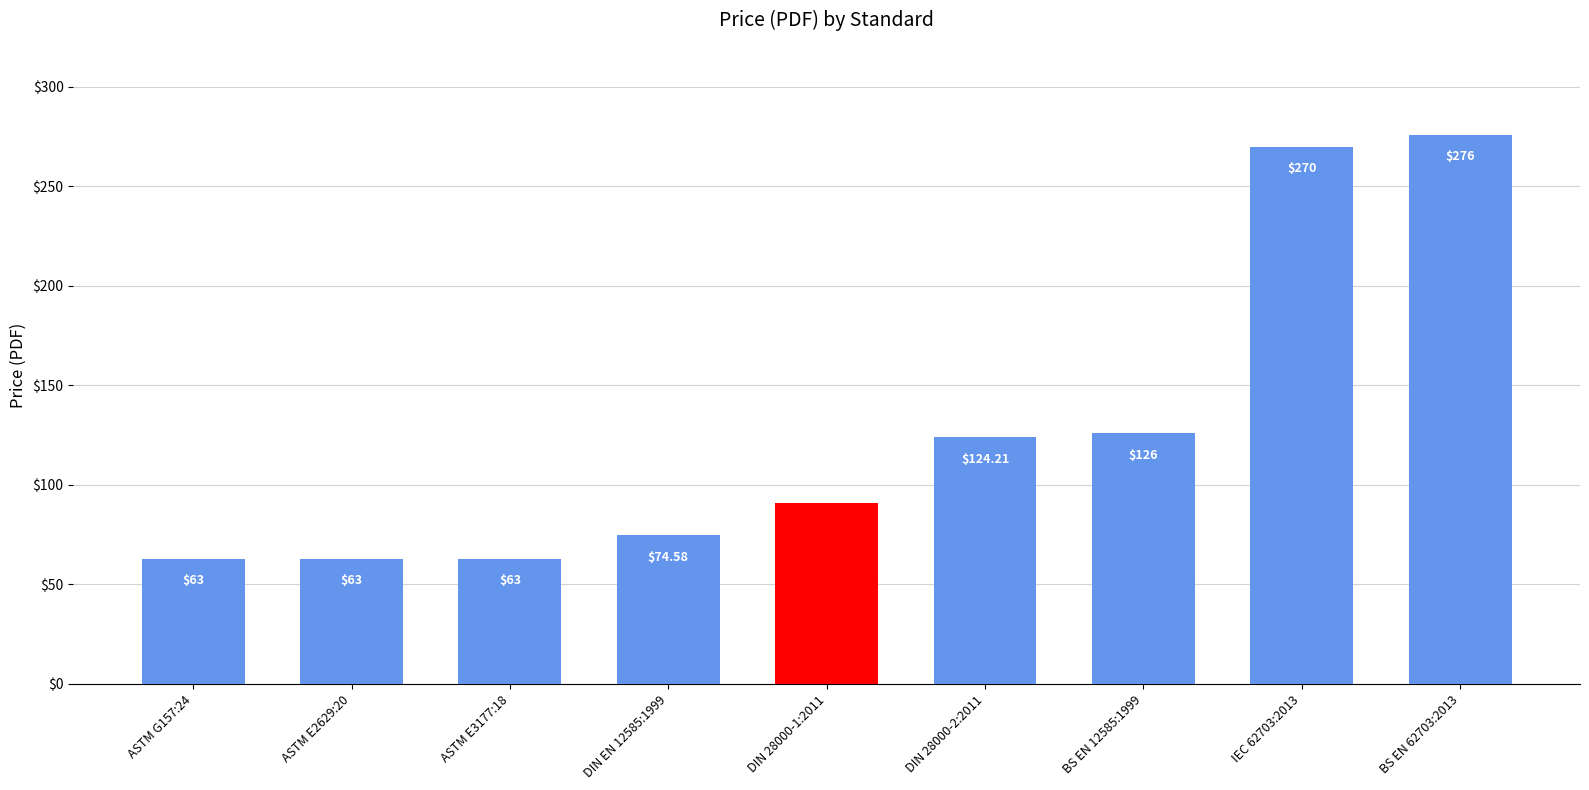

Are the bars grouped side by side (vs. stacked)?

No